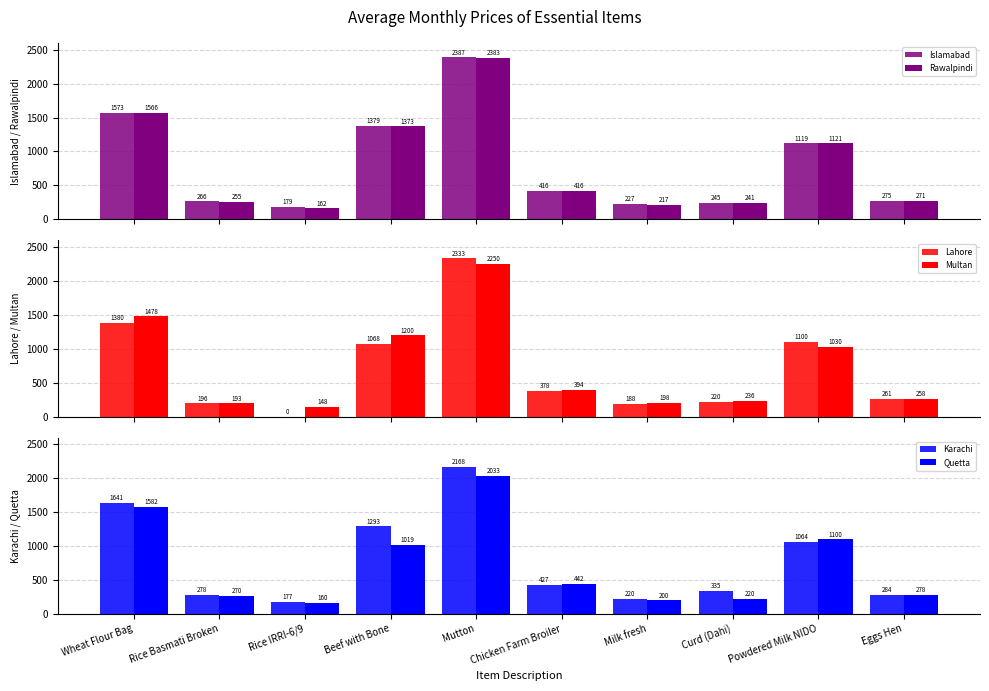

What is the difference between the Lahore values at Curd (Dahi) and Powdered Milk NIDO?

879.5